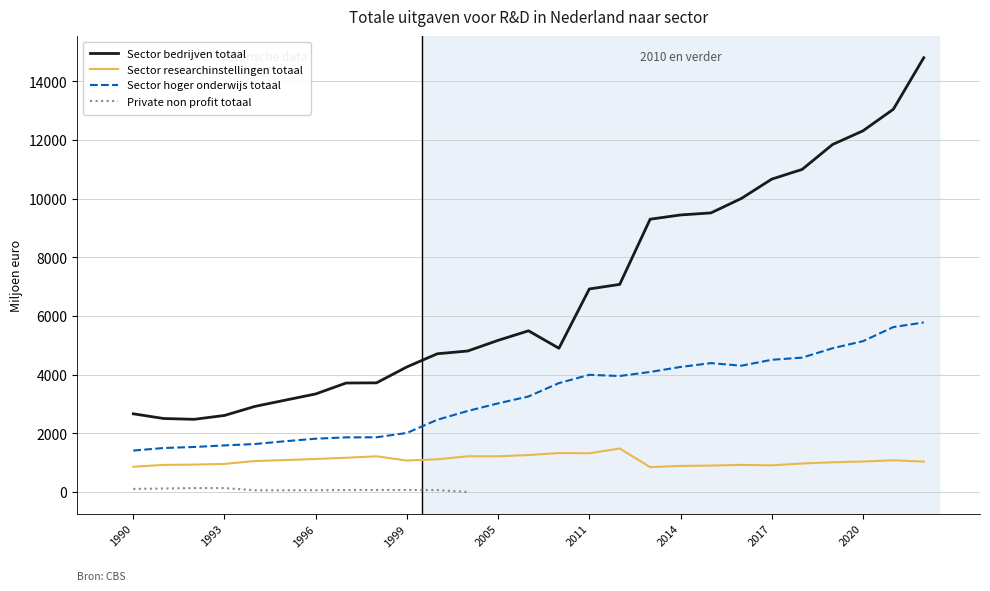

What is the total value across all series at 1996?

6283.5